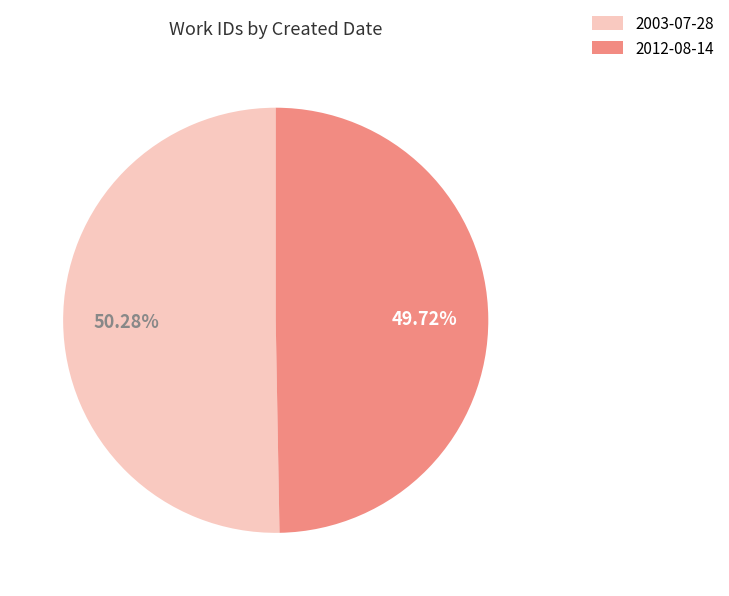

To the nearest percent, what is the difference between the 2003-07-28 and 2012-08-14 slice percentages?

1%